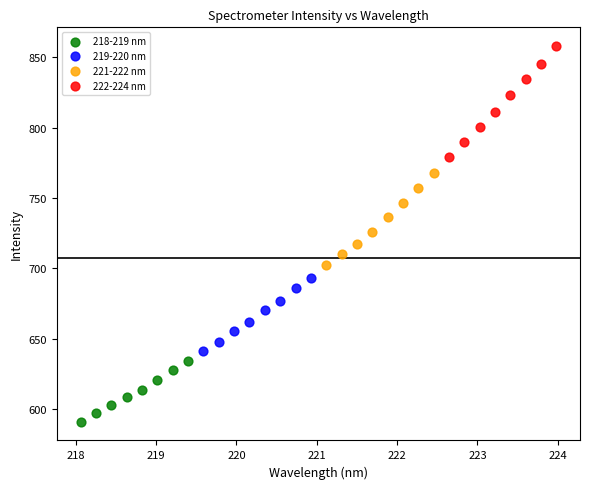

Which series has the widest spread of Y values?

222-224 nm